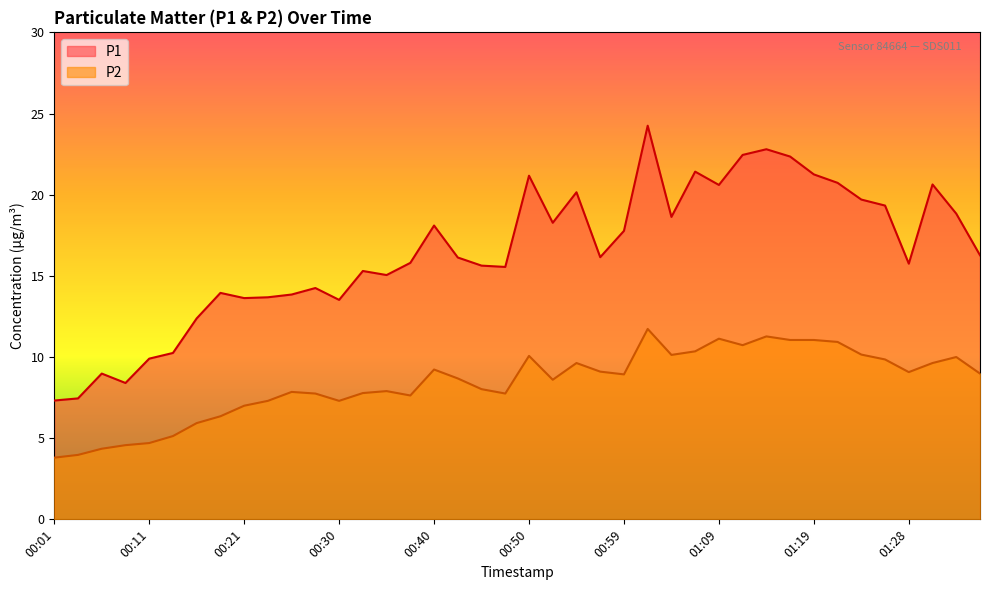

True or false: P2 and P1 cross at least once.

False